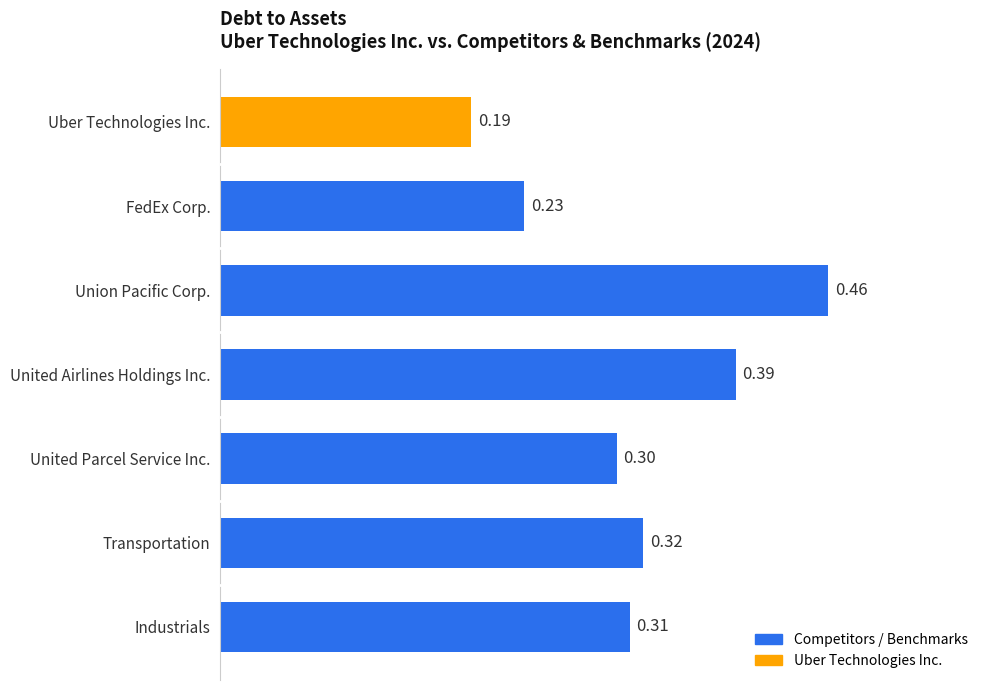

Which has a higher value, United Parcel Service Inc. or FedEx Corp.?

United Parcel Service Inc.